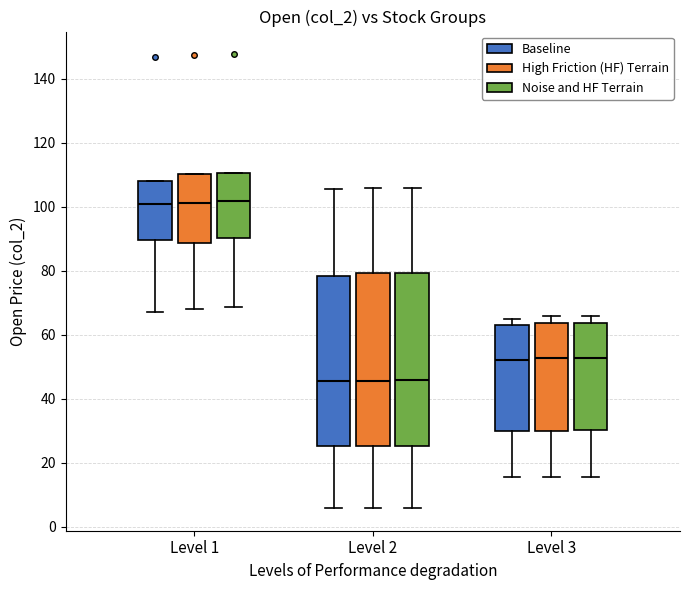

Where is the lower edge of the box for Level 1 (Baseline) on the y-axis? The values are not printed on the chart, so give them approximately, as read against the axis.

90